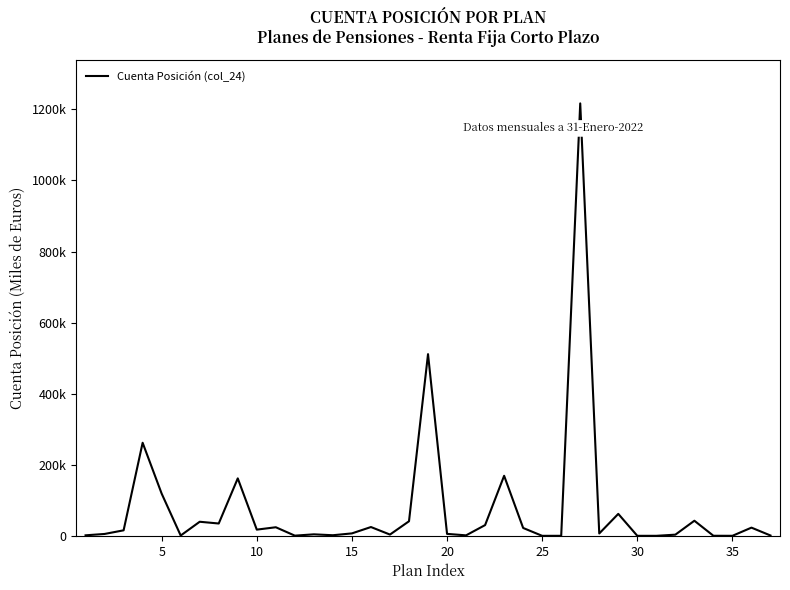

Is this an area chart (filled region under the line)?

No